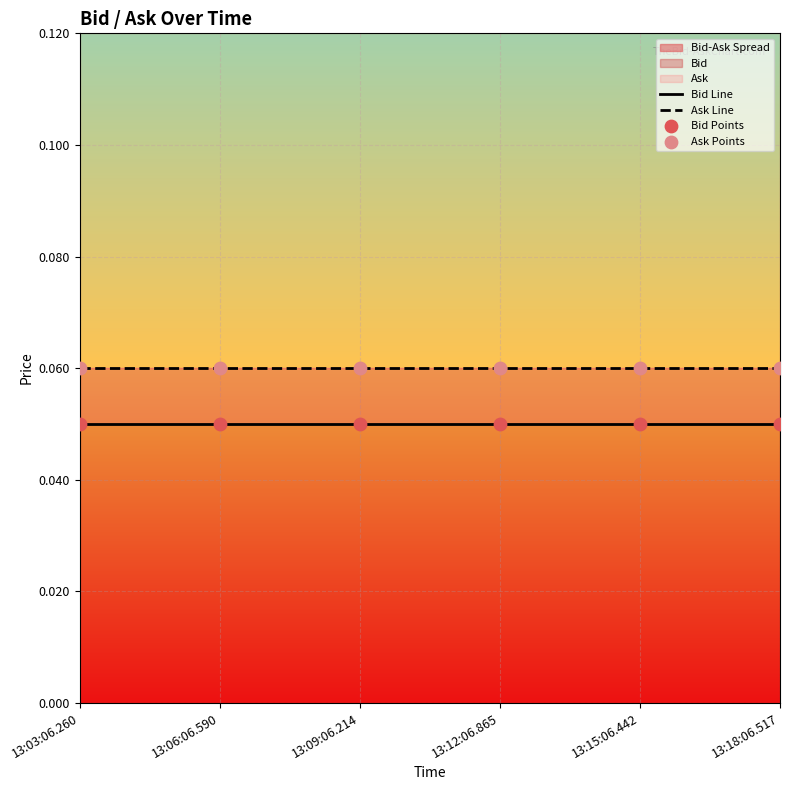

Which series contains the highest Y value?

Ask Line